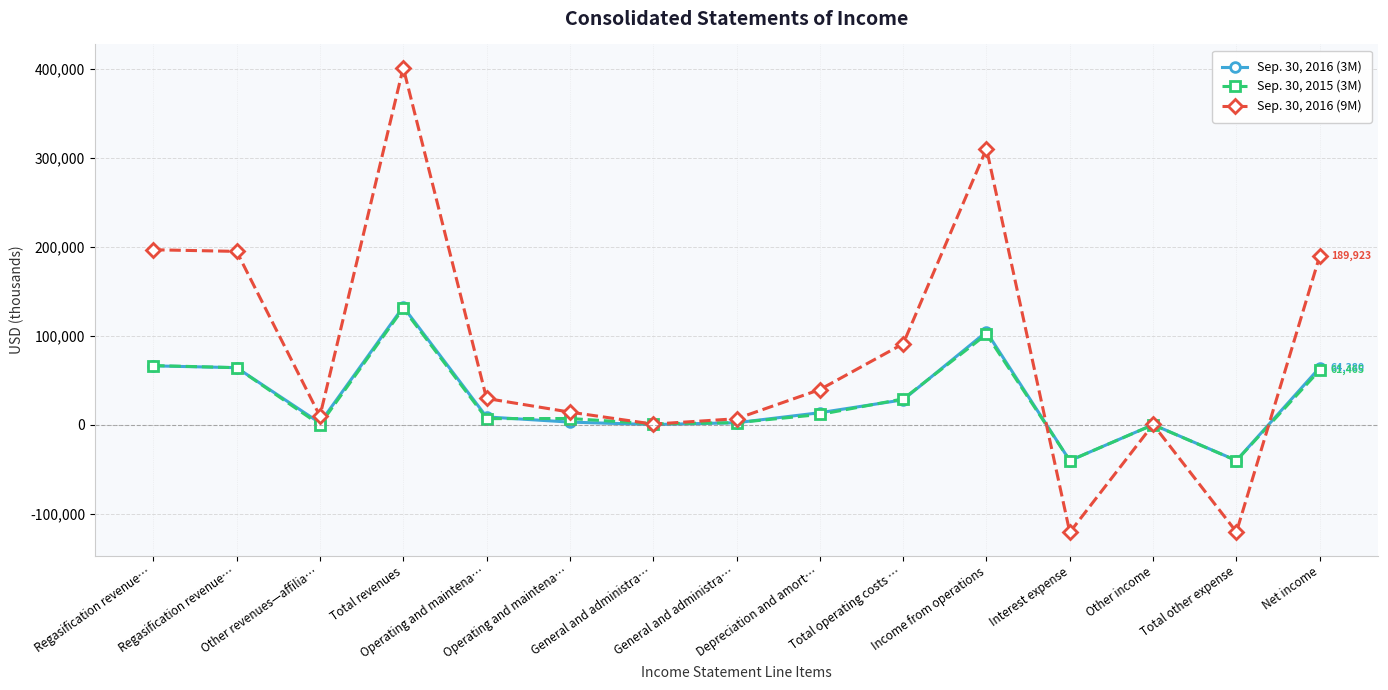

How many categories are shown in the chart?

15